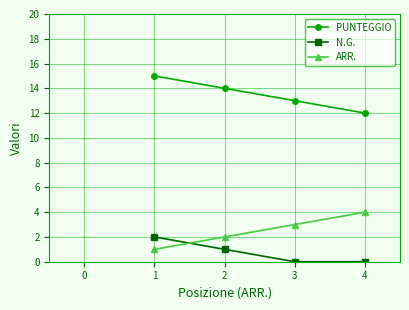

Count the number of data series in this chart.

3